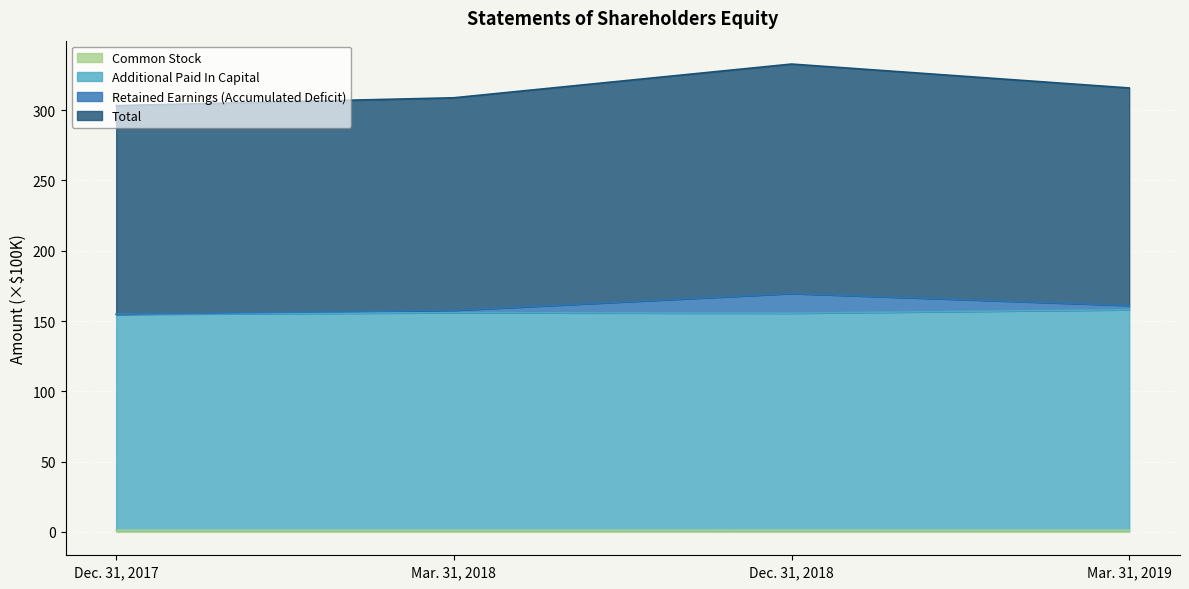

At which label does Total first exceed 161?

Dec. 31, 2018